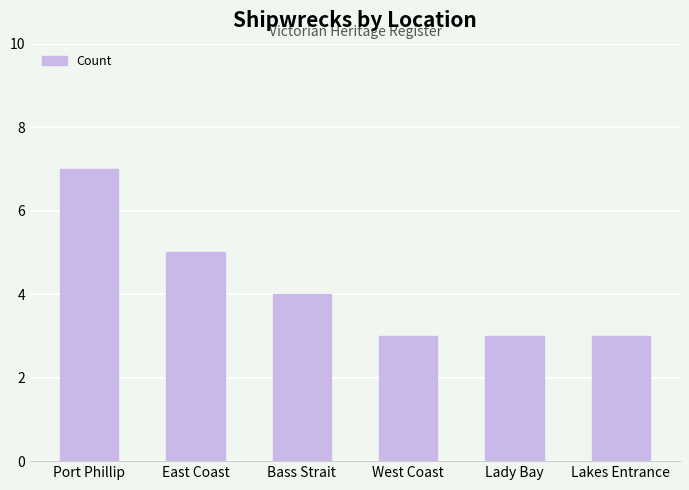

Which category has the highest value across all series?

Port Phillip